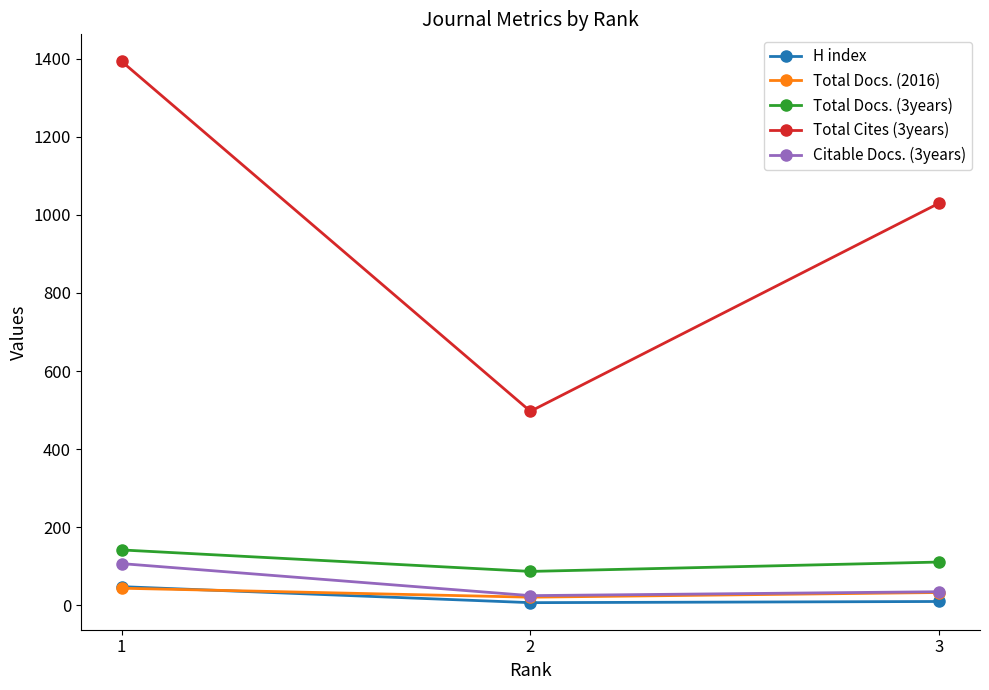

Which series has the widest spread of values?

Total Cites (3years)